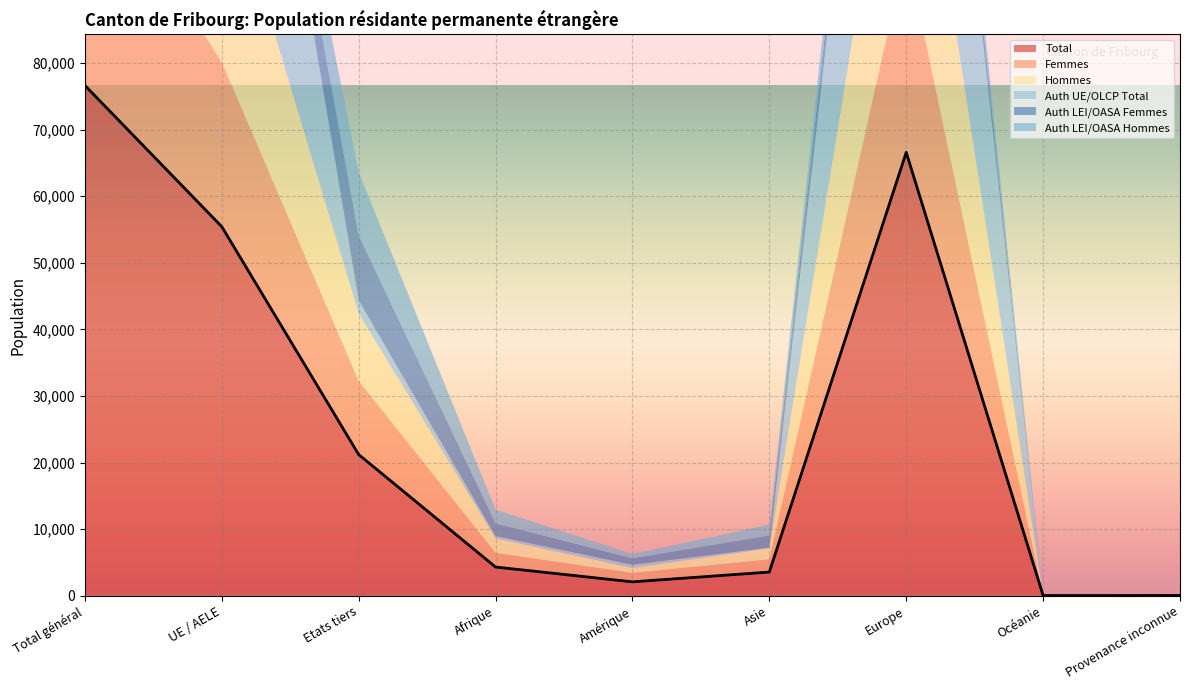

What is the greatest value displayed?

76625